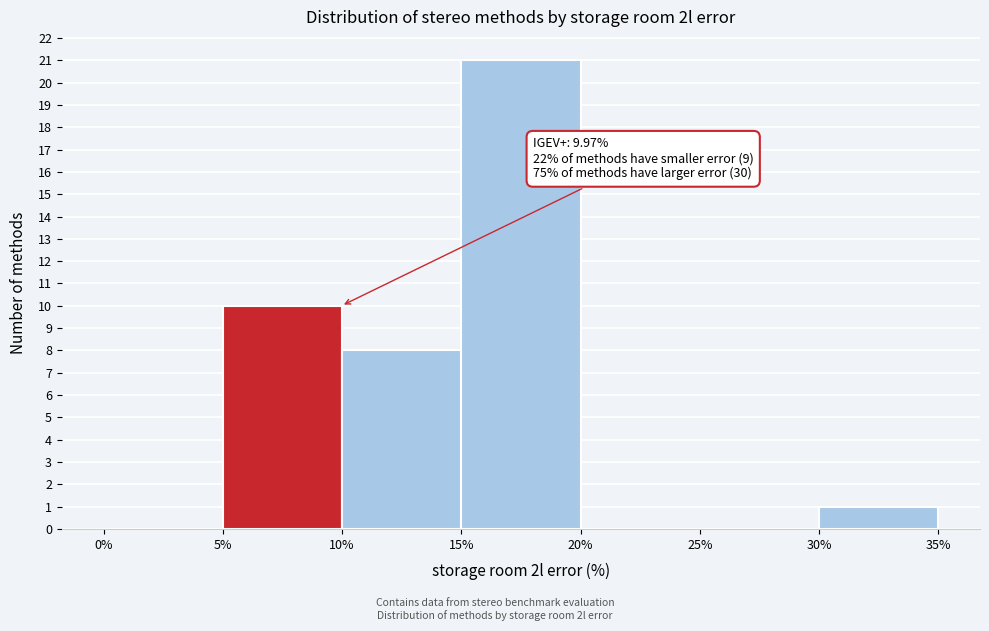

Which range on the x-axis has the tallest bar?

15% to 20%